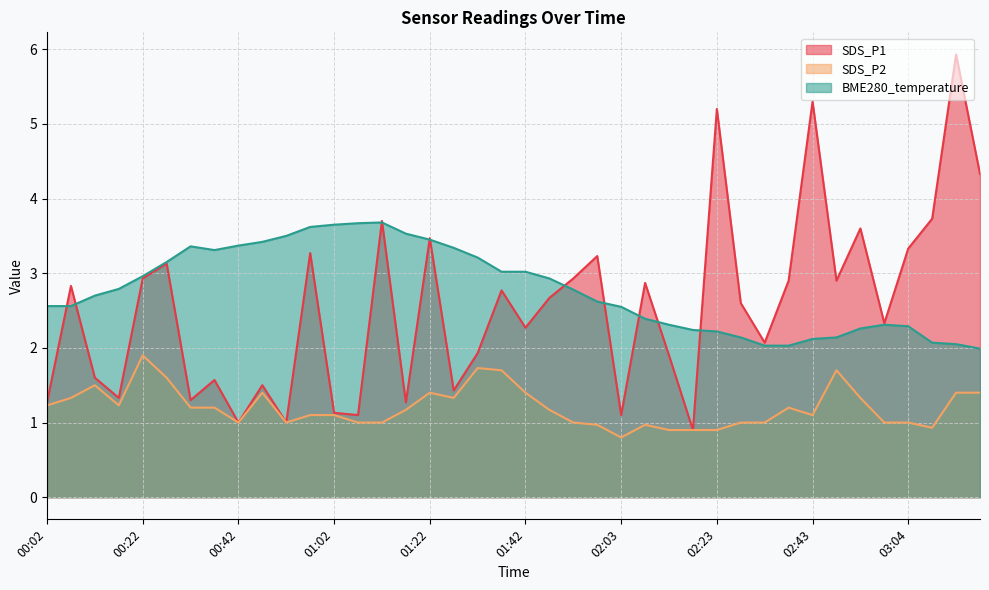

What is the label of the 13th point from the right?

02:18